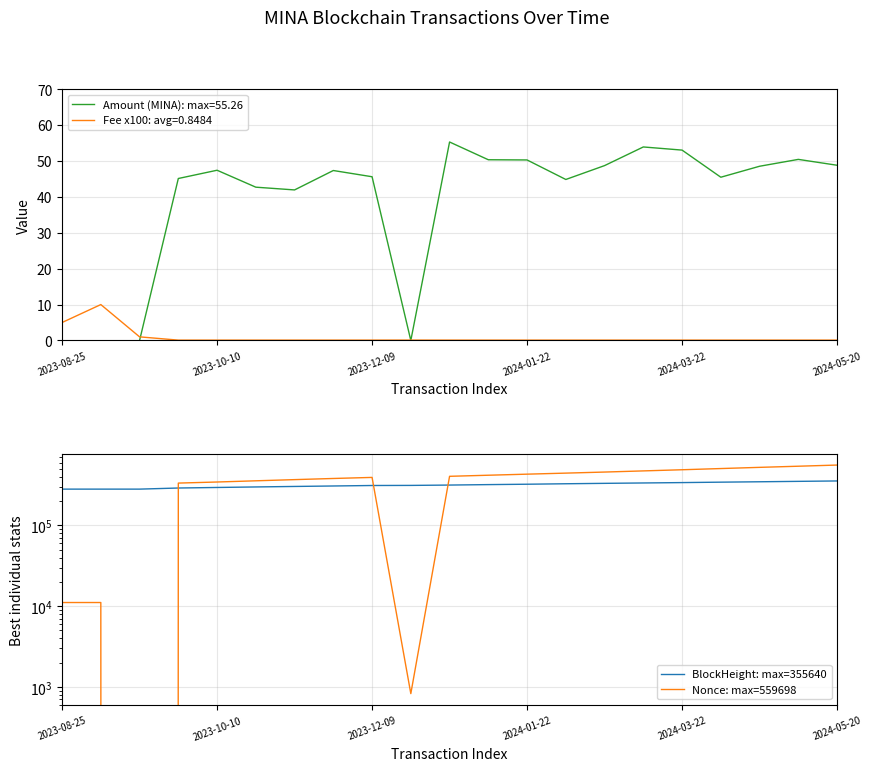

What is the maximum value shown in the chart?

559698